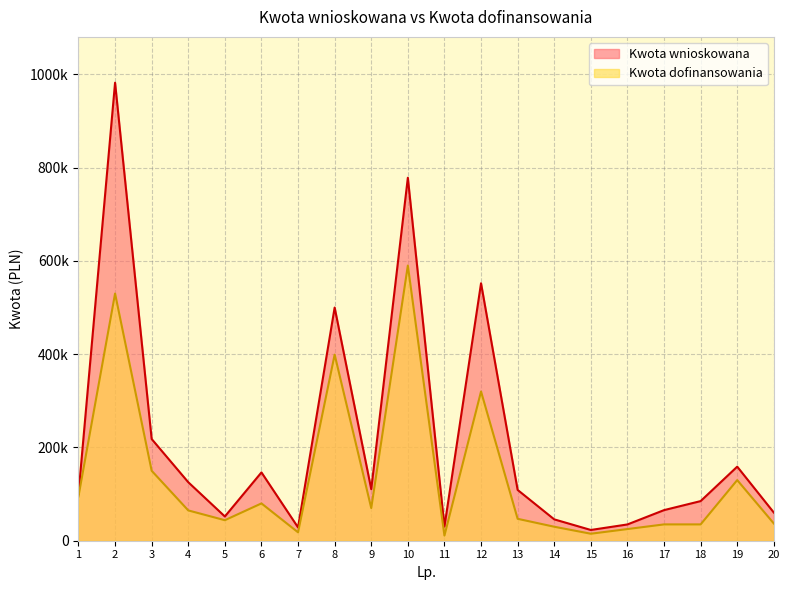

Where does the Kwota dofinansowania series first go above 65000?

1